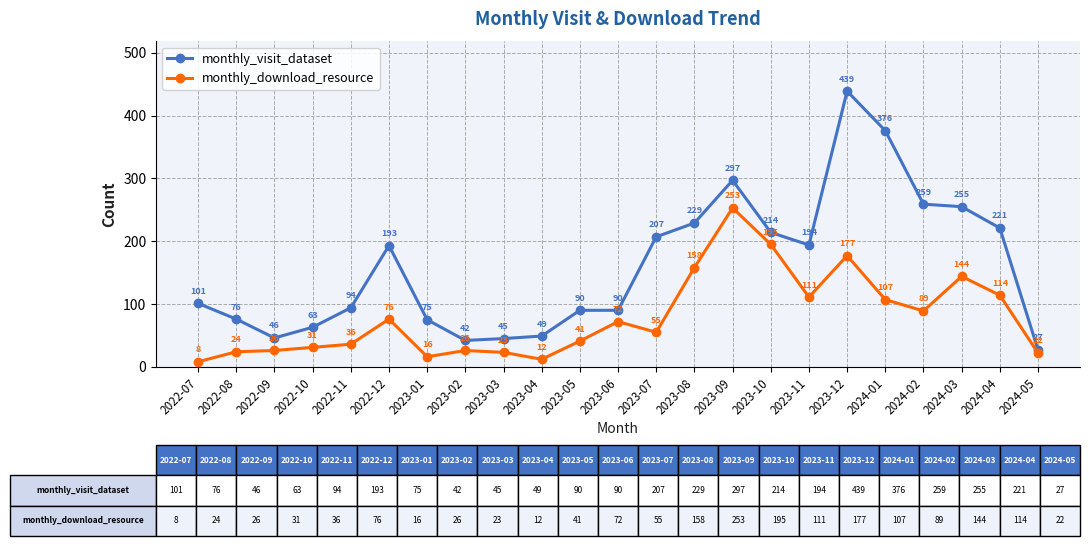

What is the sum of the monthly_visit_dataset values at 2022-08 and 2023-05?

166